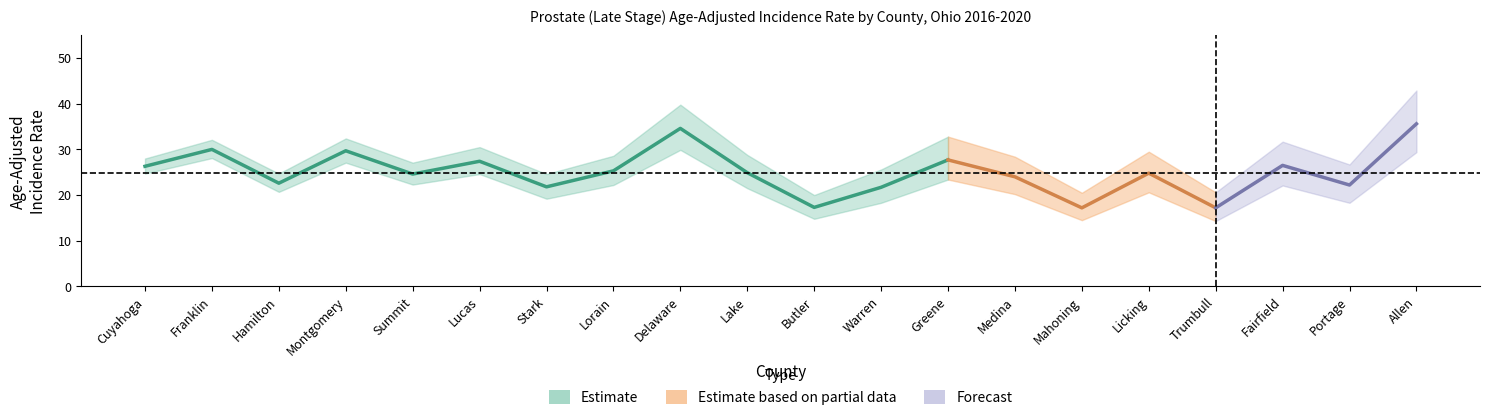

What is the minimum value shown in the chart?

14.3